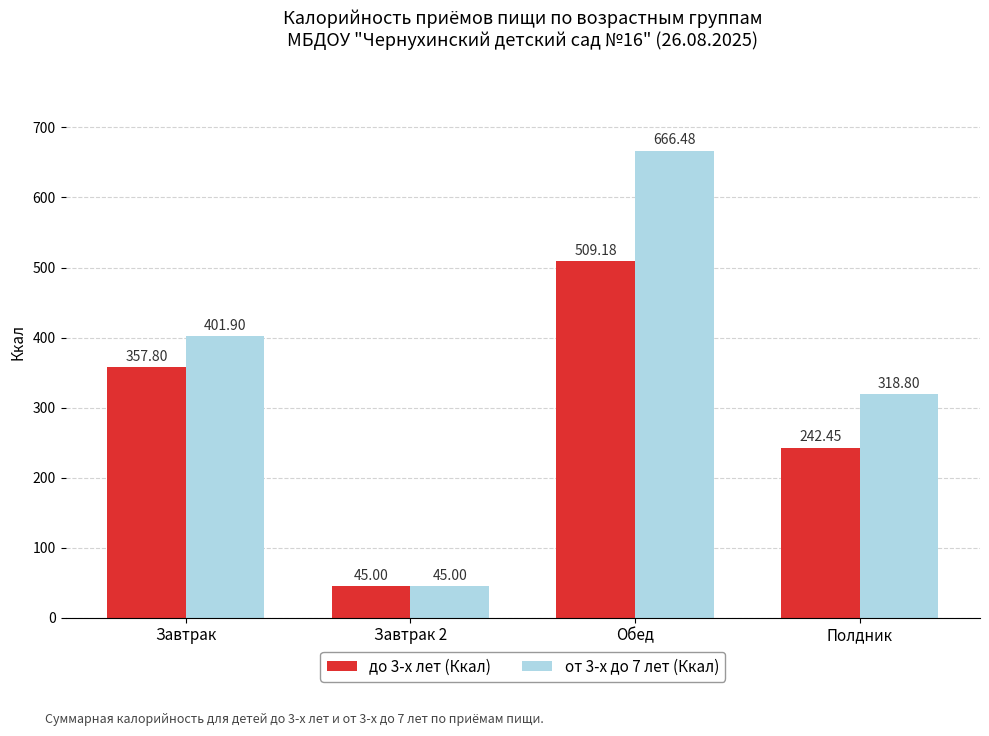

What is the sum of all от 3-х до 7 лет (Ккал) values?

1432.2